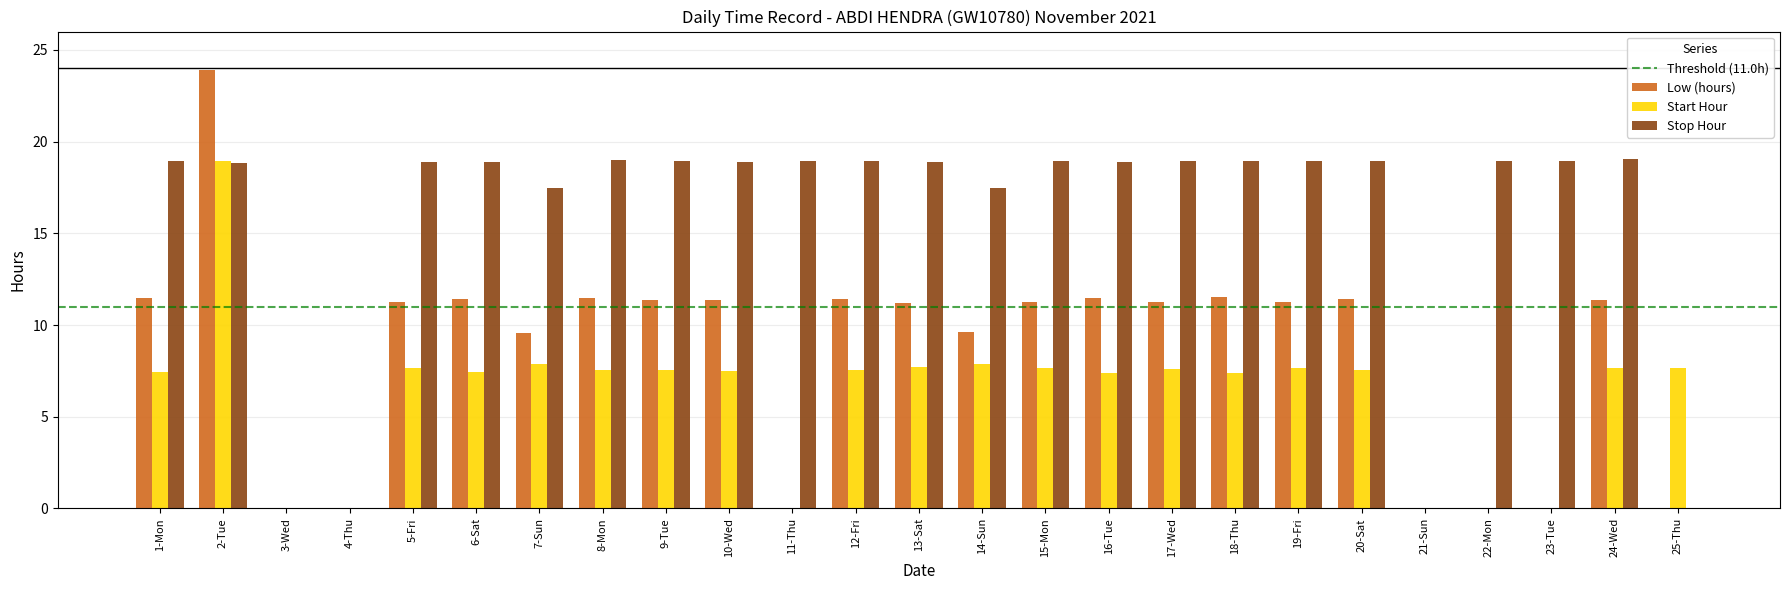

Is it true that Low (hours) equals 11.2 at 13-Sat?

True